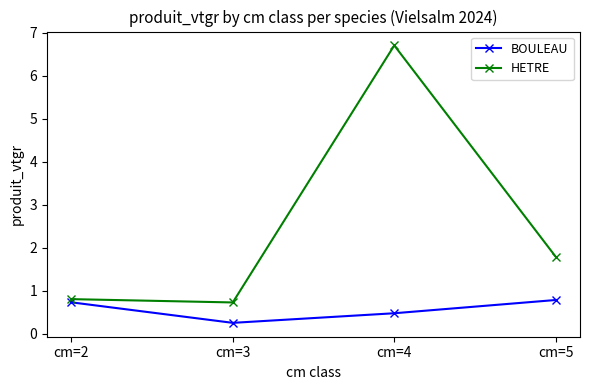

Reading left to right, transcribe all the data shown in this chart.

BOULEAU: 0.7	0.3	0.5	0.8
HETRE: 0.8	0.7	6.7	1.8